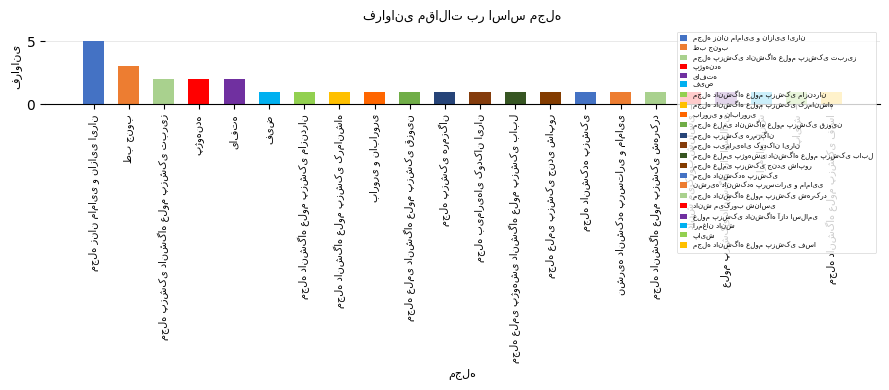

Reading left to right, list all the values displayed in this chart.

مجله زنان مامایی و نازایی ایران=5	طب جنوب=3	مجله پزشکی دانشگاه علوم پزشکی تبریز=2	پژوهنده=2	یافته=2	فیض=1	مجله دانشگاه علوم پزشکی مازندران=1	مجله دانشگاه علوم پزشکی کرمانشاه=1	باروری و ناباروری=1	مجله علمی دانشگاه علوم پزشکی قزوین=1	مجله پزشکی هرمزگان=1	مجله بیماریهای کودکان ایران=1	مجله علمی پژوهشی دانشگاه علوم پزشکی بابل=1	مجله علمی پزشکی جندی شاپور=1	مجله دانشکده پزشکی=1	نشریه دانشکده پرستاری و مامایی=1	مجله دانشگاه علوم پزشکی شهرکرد=1	دانش میکروب شناسی=1	علوم پزشکی دانشگاه آزاد اسلامی=1	ارمغان دانش=1	پایش=1	مجله دانشگاه علوم پزشکی فسا=1